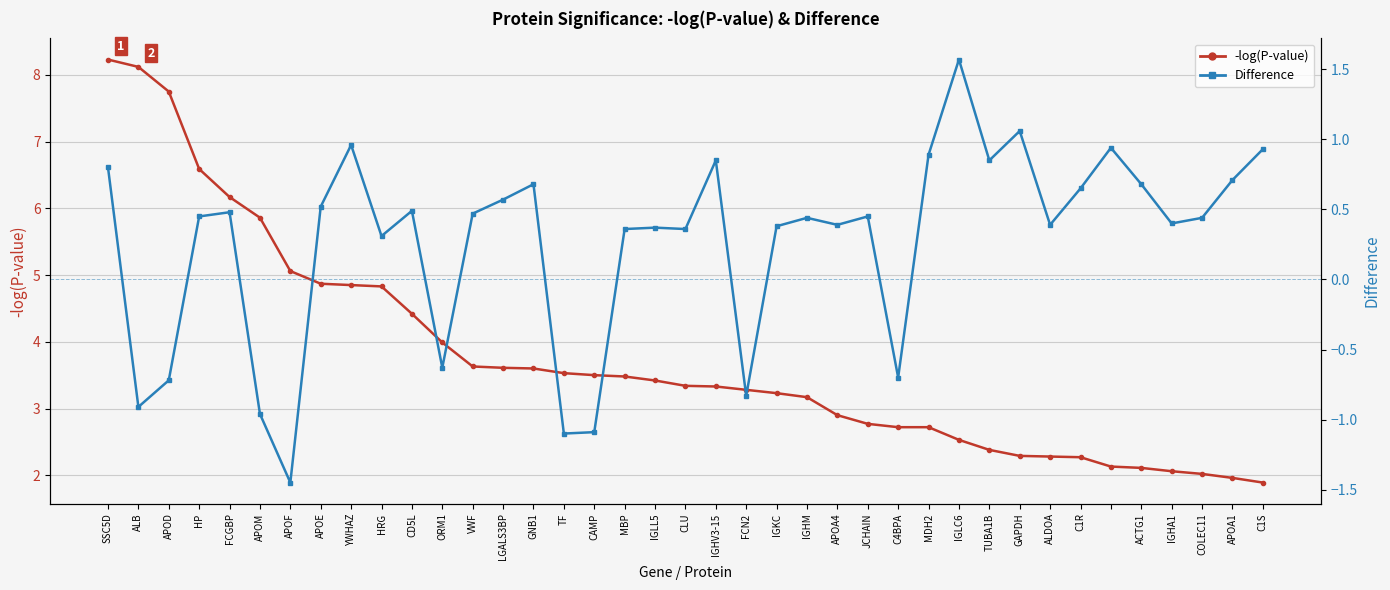

At which label does -log(P-value) first exceed 3?

SSC5D